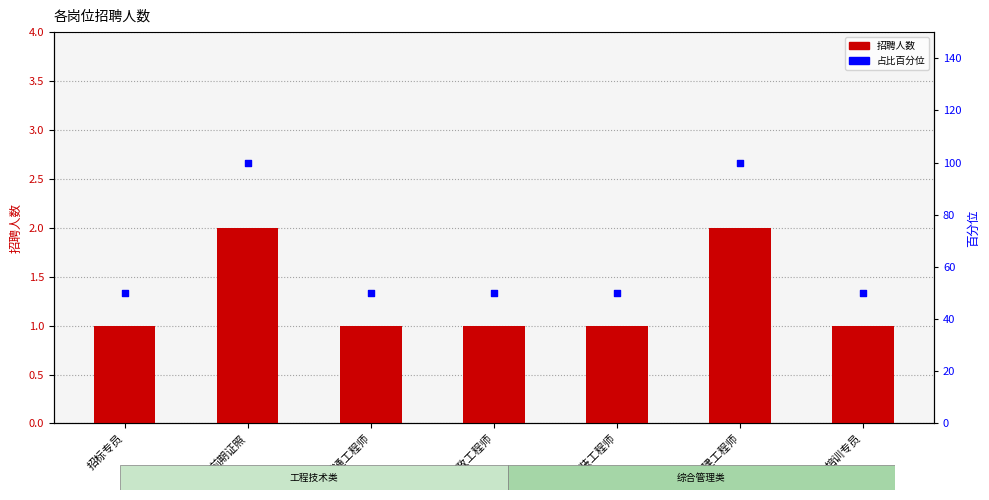

Is the value of 占比百分位 at 安装工程师 greater than the value of 招聘人数 at 暖通工程师?

Yes